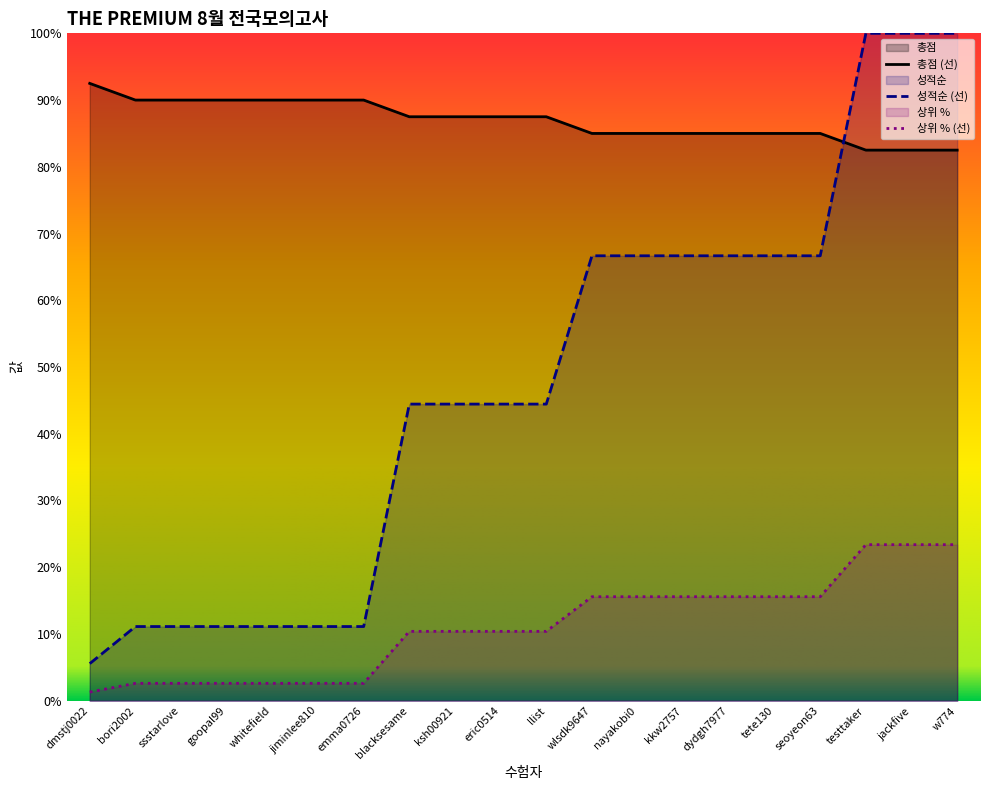

Which series has the largest total across all categories?

총점 (선)